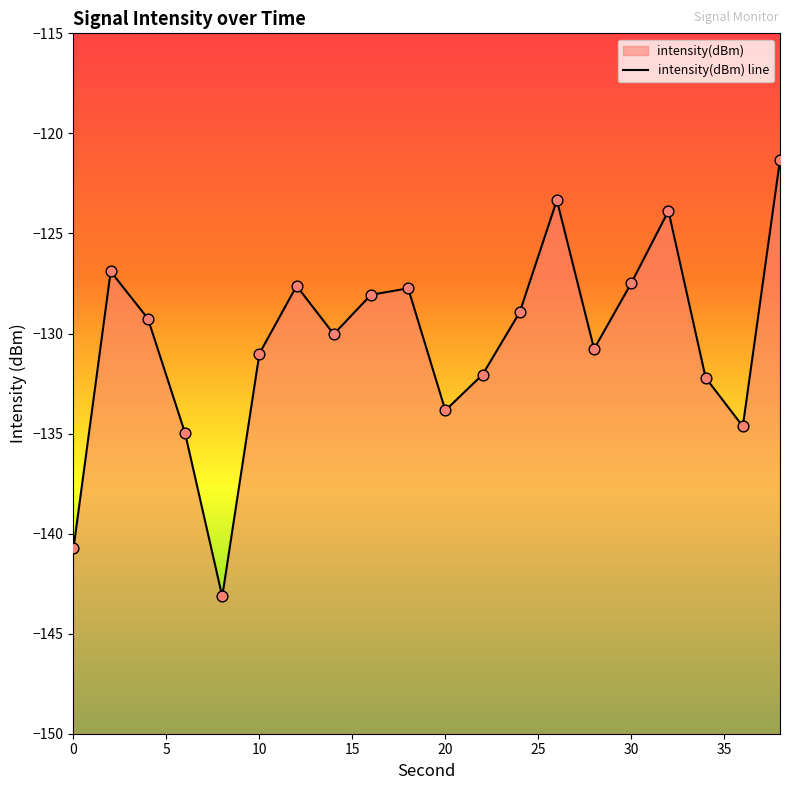

Which has a higher value, 28 or 16?

16